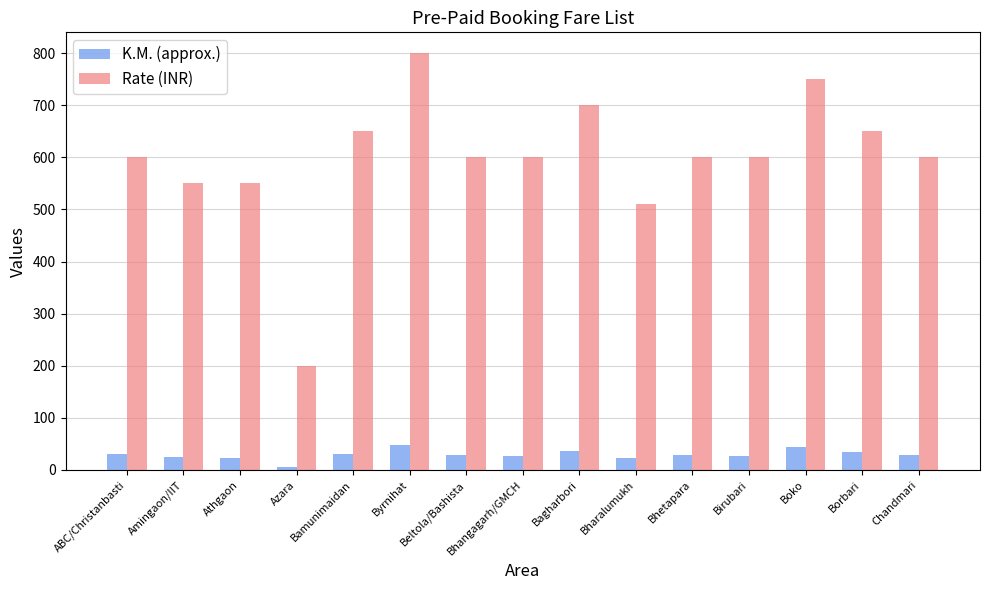

At Bharalumukh, list the series in order from smallest to largest.

K.M. (approx.), Rate (INR)